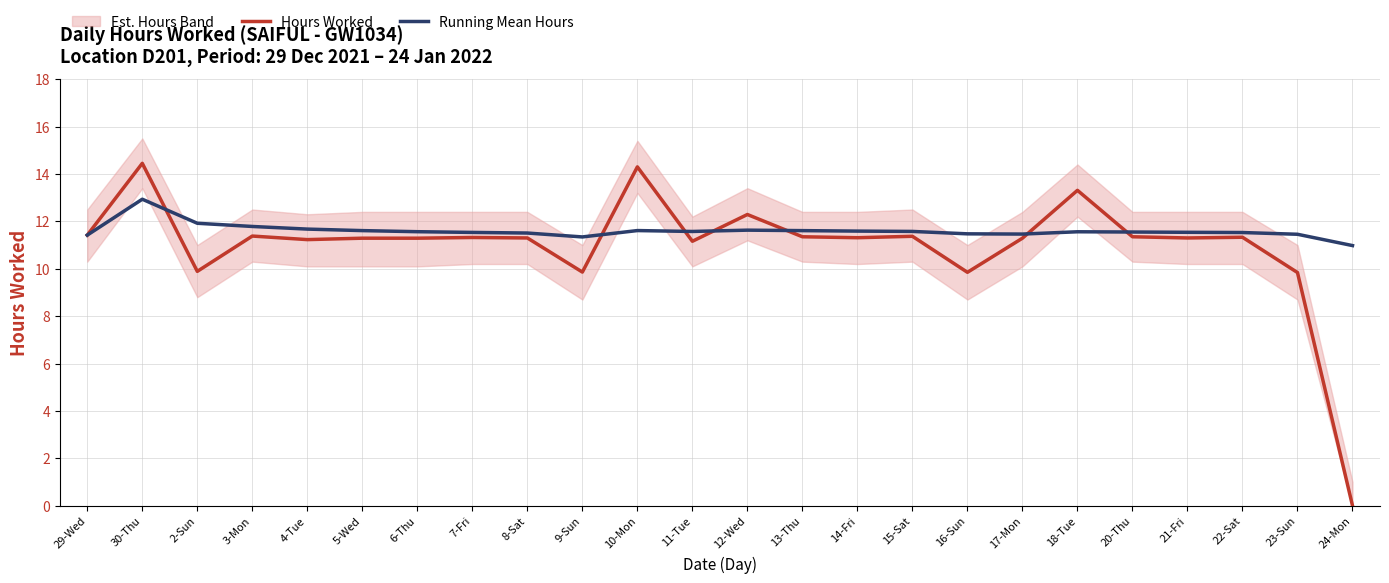

Reading left to right, extract all data points from this chart.

Hours Worked: 11.4	14.4	9.9	11.4	11.2	11.3	11.3	11.3	11.3	9.9	14.3	11.2	12.3	11.3	11.3	11.4	9.8	11.3	13.3	11.3	11.3	11.3	9.8	0.0
Running Mean Hours: 11.4	12.9	11.9	11.8	11.7	11.6	11.6	11.5	11.5	11.3	11.6	11.6	11.6	11.6	11.6	11.6	11.5	11.5	11.6	11.6	11.5	11.5	11.5	11.0